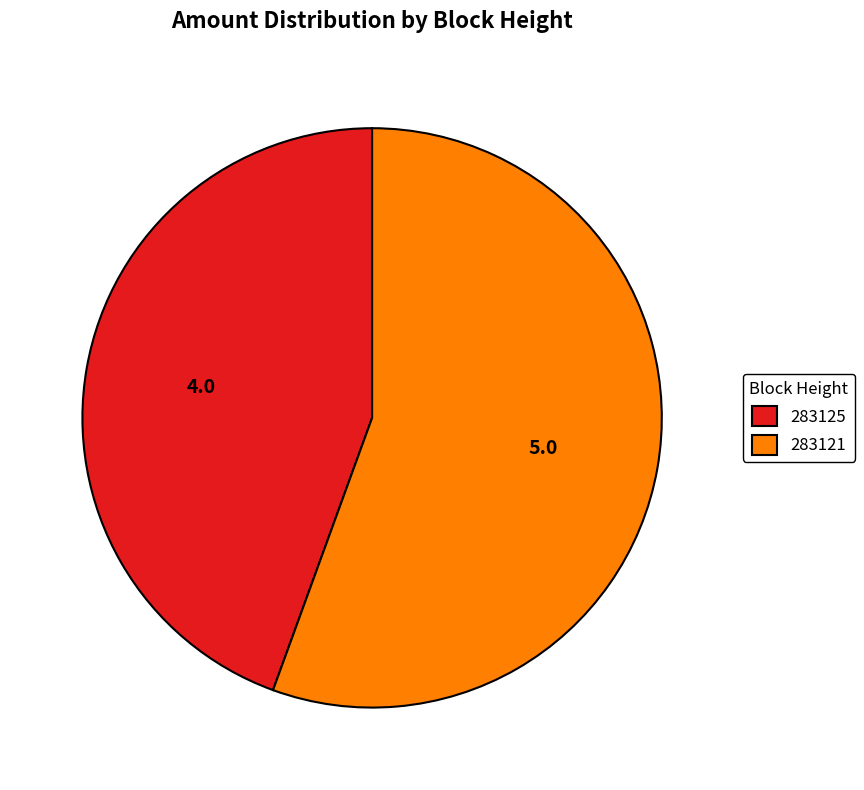

True or false: 283125 accounts for 44% of the total.

True